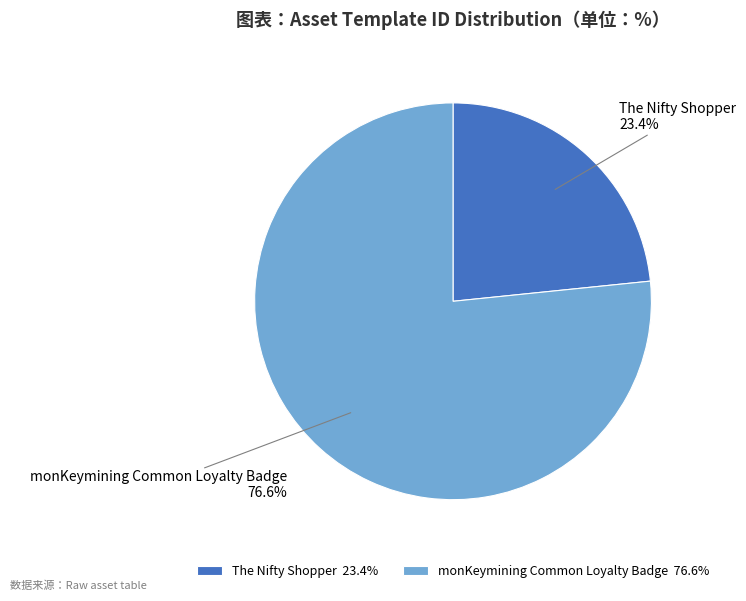

True or false: The Nifty Shopper accounts for 18% of the total.

False